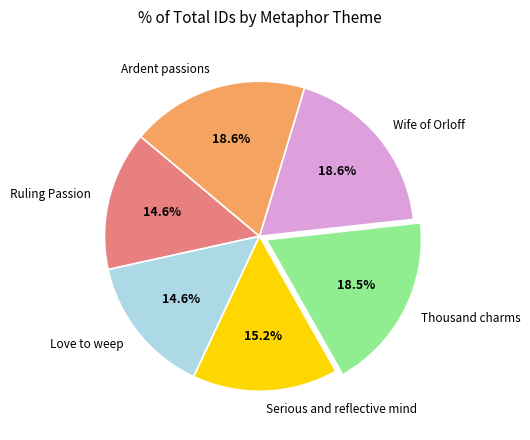

Is there any slice that represents more than half of the pie?

No